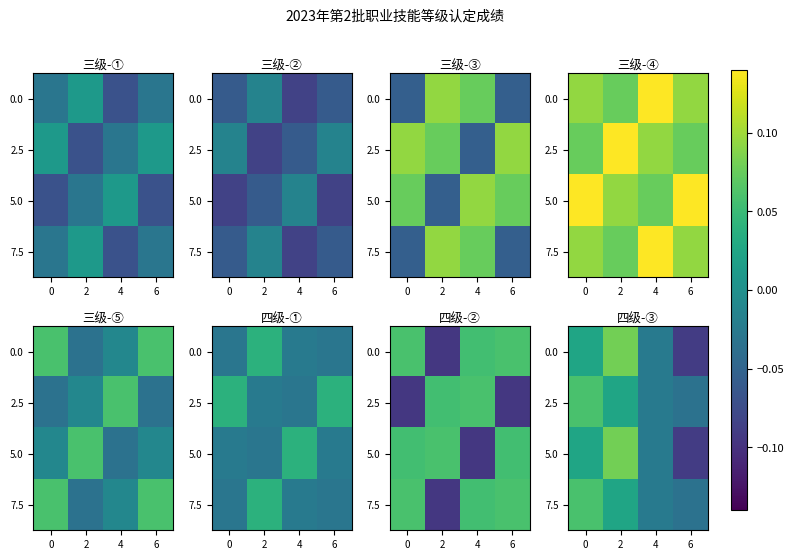

How many data points does each series have?

4